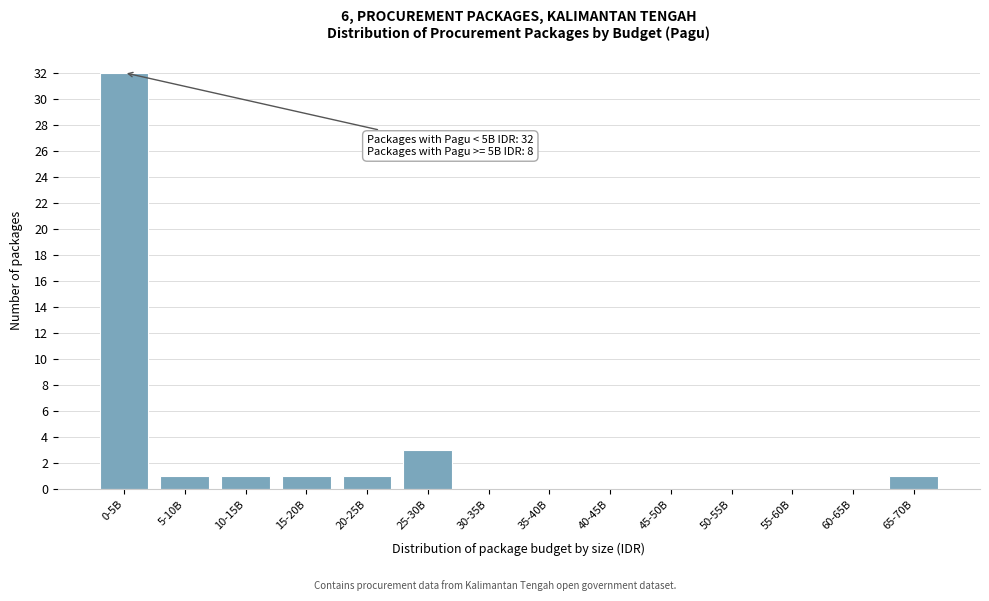

Reading left to right, list all the values displayed in this chart.

0-5B=32	5-10B=1	10-15B=1	15-20B=1	20-25B=1	25-30B=3	30-35B=0	35-40B=0	40-45B=0	45-50B=0	50-55B=0	55-60B=0	60-65B=0	65-70B=1